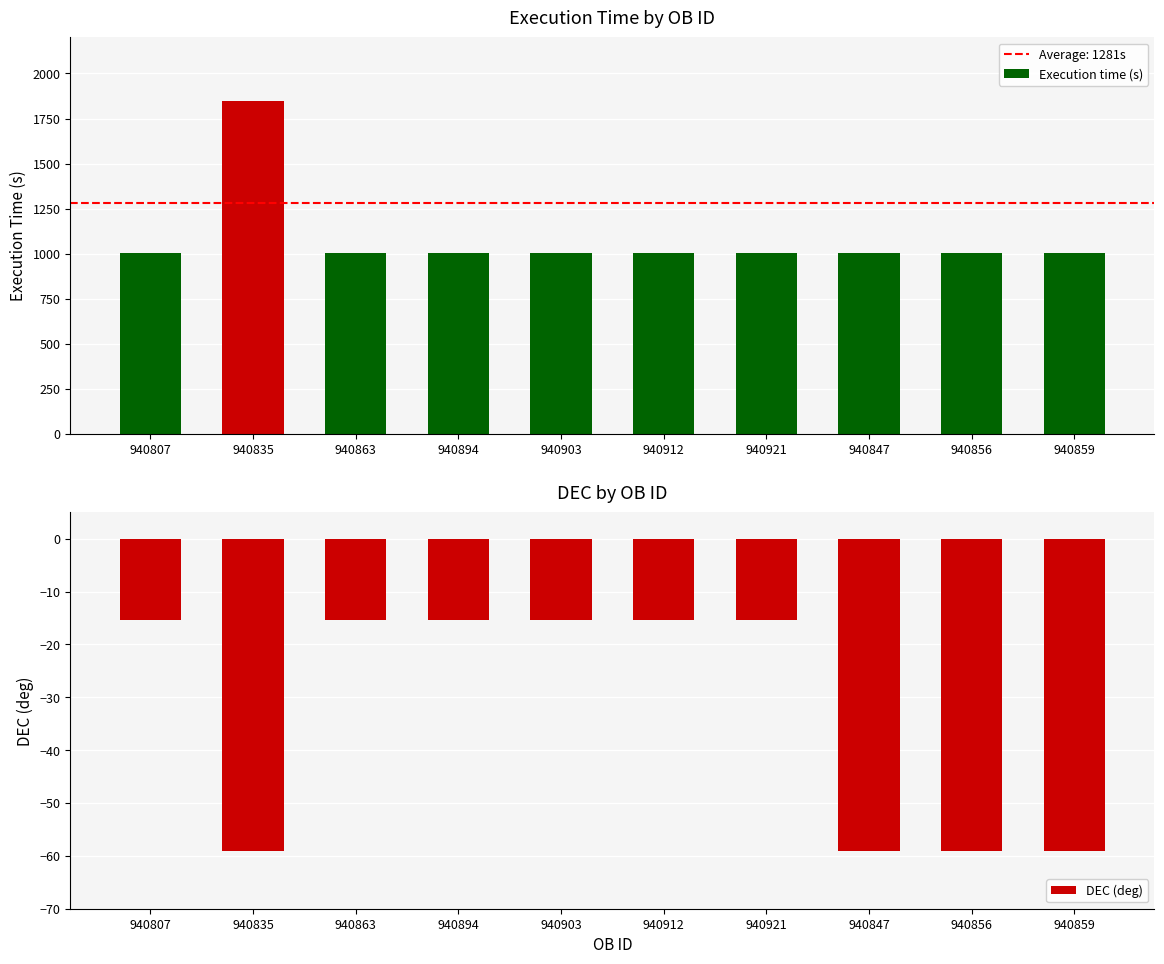

List the labels in order of DEC (deg) value, smallest first.

940835, 940847, 940856, 940859, 940807, 940863, 940894, 940903, 940912, 940921